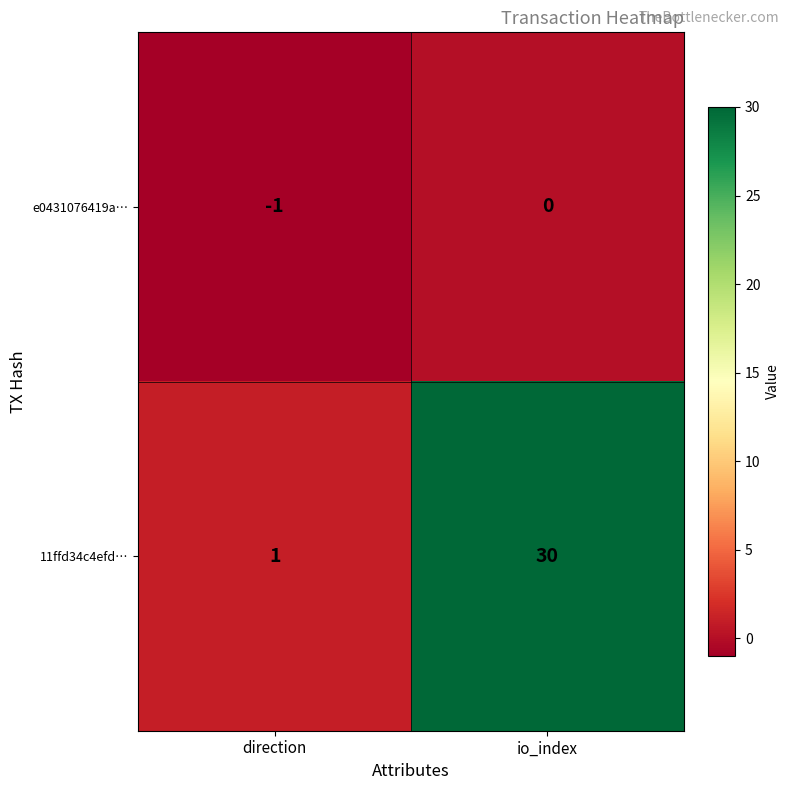

The e0431076419a… series shows 0 at io_index. True or false?

True